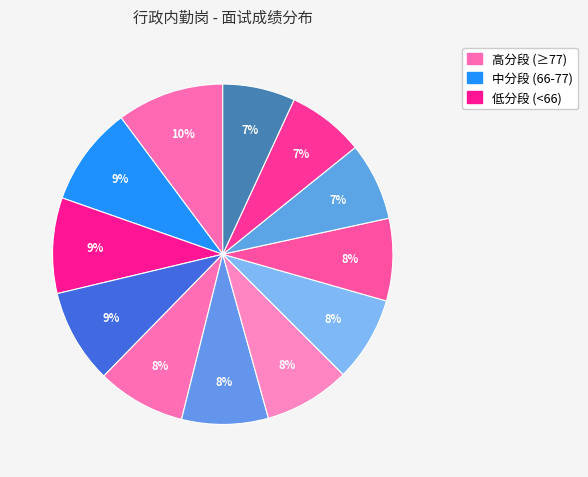

Count the number of slices in the pie.

12